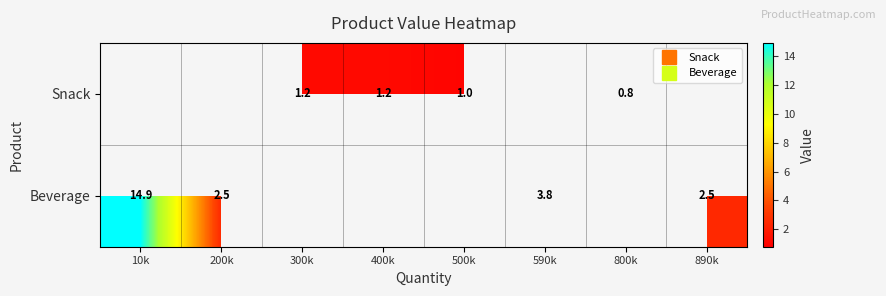

At which label does Beverage reach its minimum?

200k